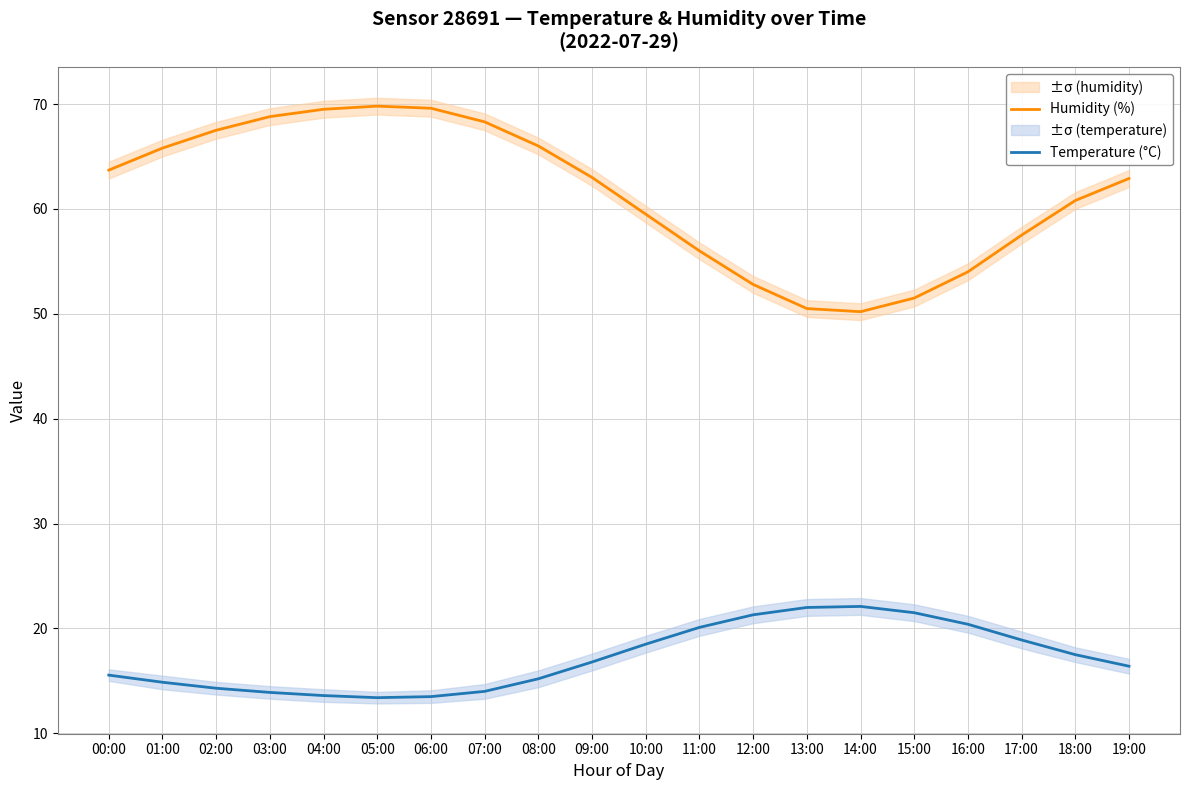

Which series has the widest spread of values?

Humidity (%)